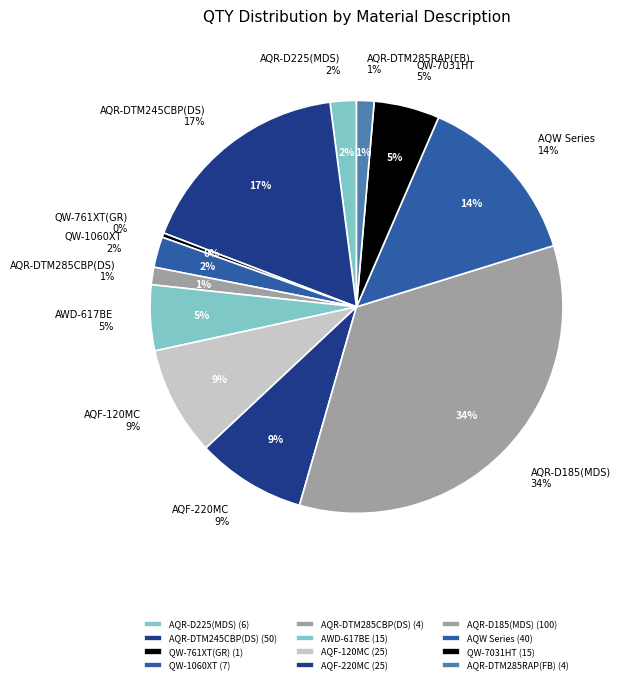

To the nearest percent, what is the difference between the largest and smallest slice percentages?

34%